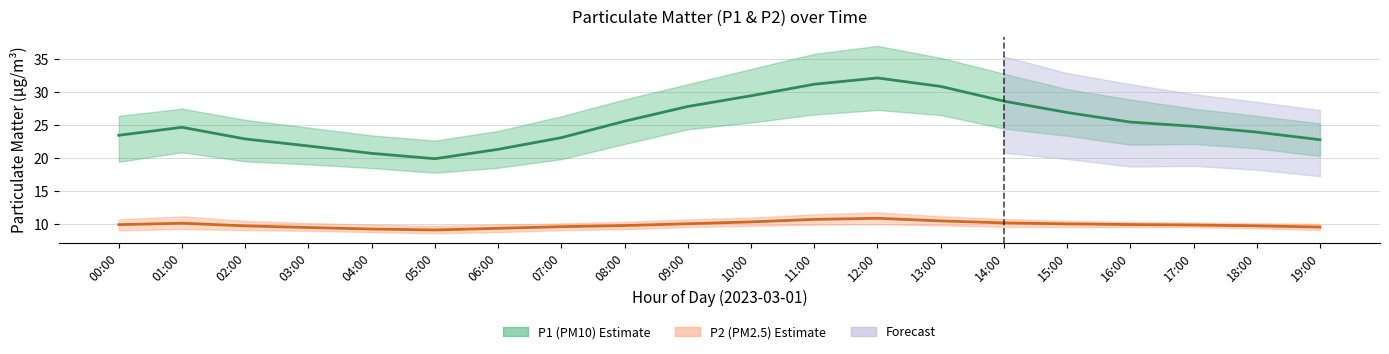

What value does the P2_lower series have at 13:00?

9.8